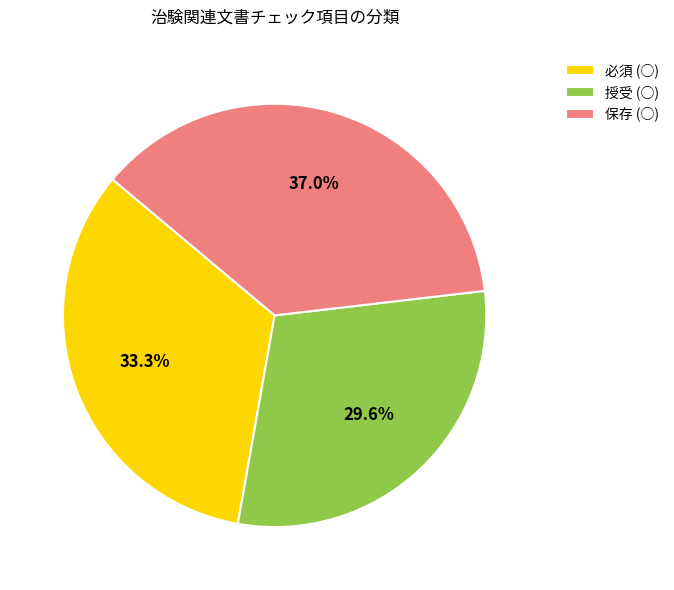

How many segments does this pie chart have?

3